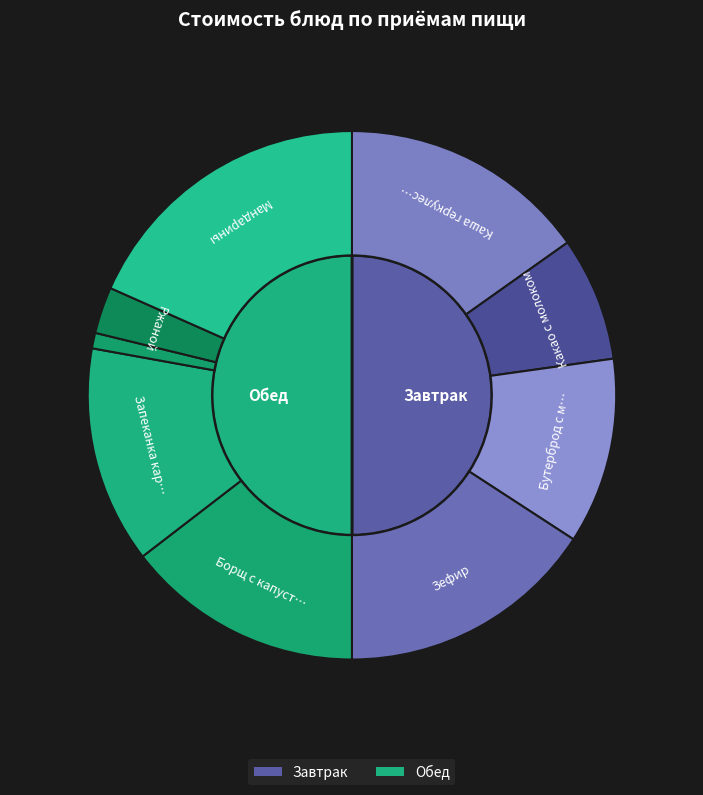

Rank the categories by value from lowest to highest.

Чай с сахаром, Ржаной, Какао с молоком, Бутерброд с маслом и сыром, Запеканка картофельная с мясом, Борщ с капустой и картофелем, Каша геркулесовая с маслом, Зефир, Мандарины